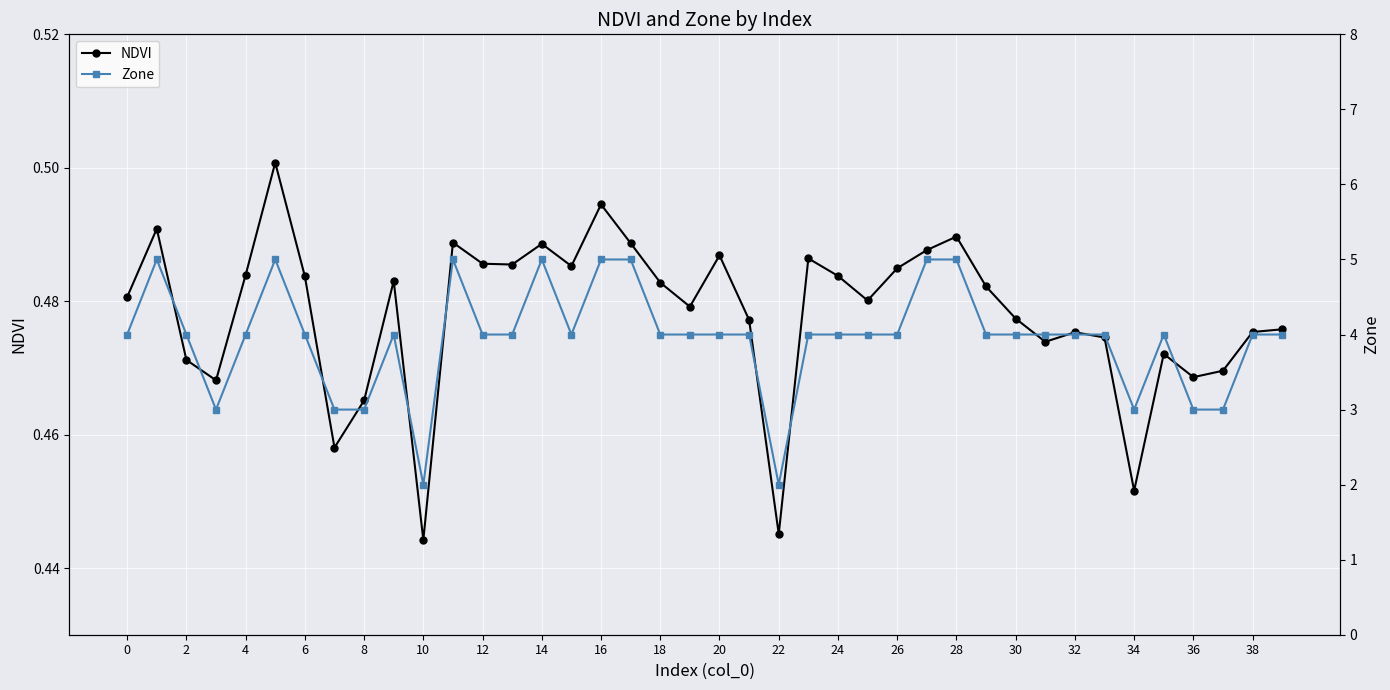

Count the NDVI values in the range 0 to 1.

40